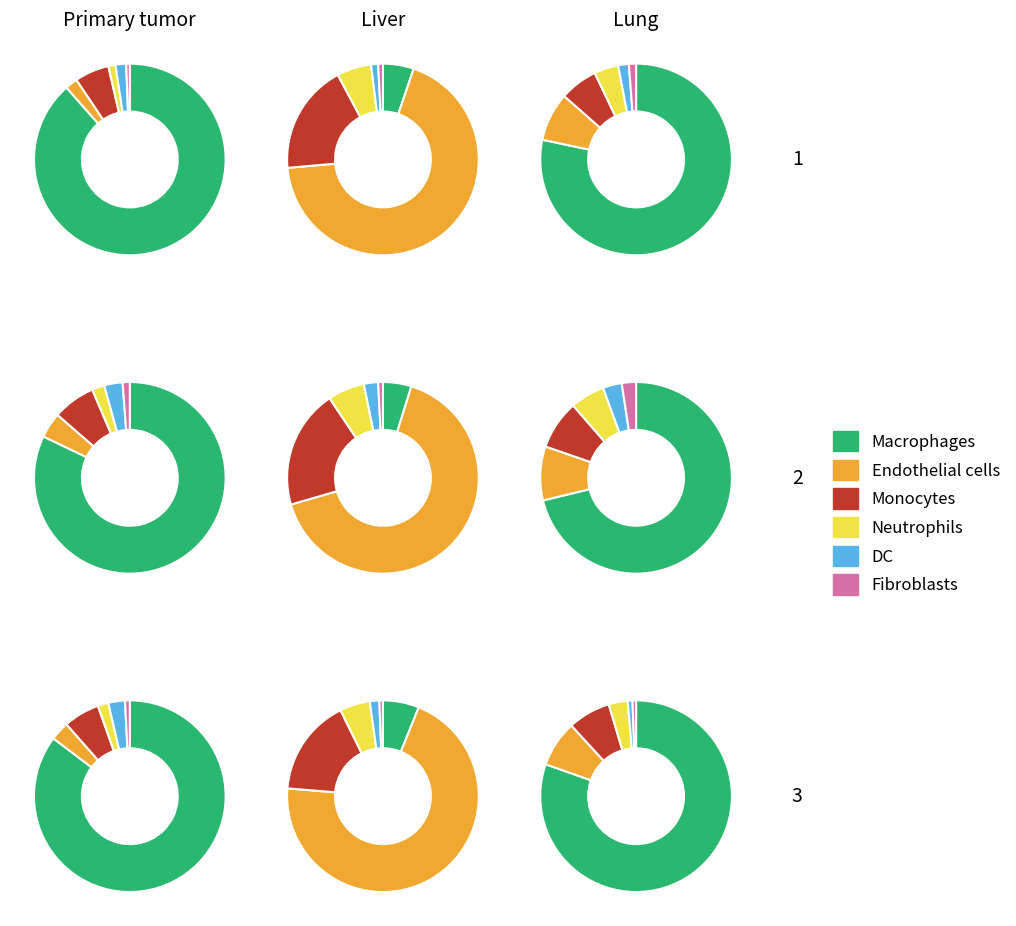

Rank the series by their maximum value, from highest to lowest.

Macrophages, Endothelial cells, Monocytes, Neutrophils, DC, Fibroblasts